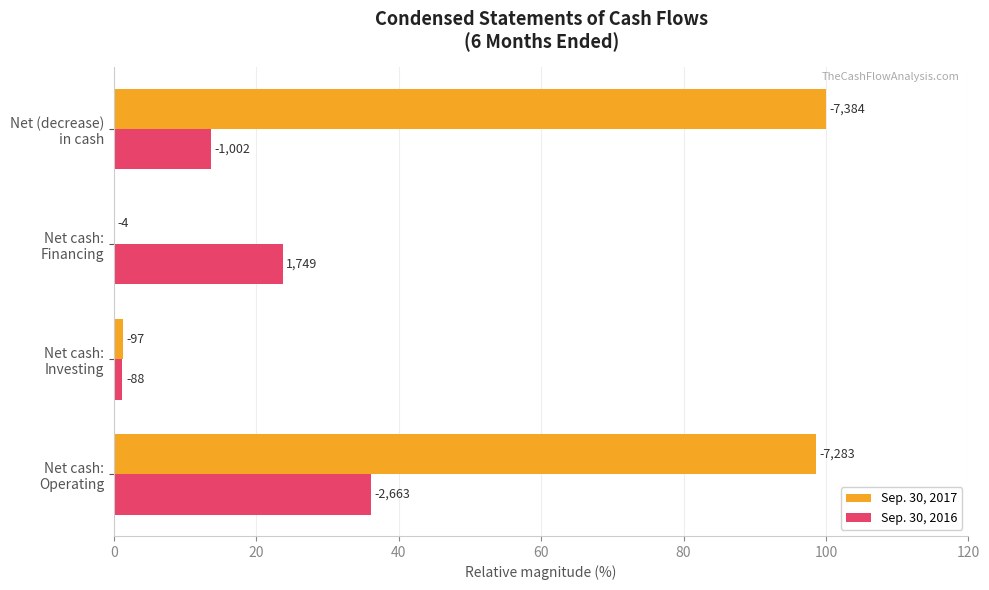

List the series in order of their peak value, highest first.

Sep. 30, 2017, Sep. 30, 2016